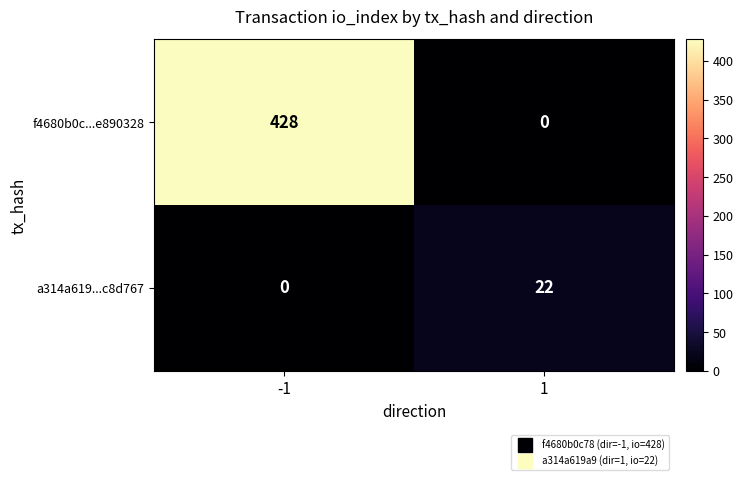

At how many categories does at least one series exceed 10?

2